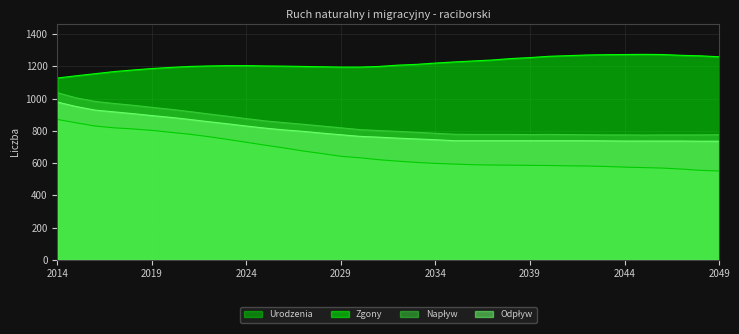

What is the average value of the Zgony series?

1219